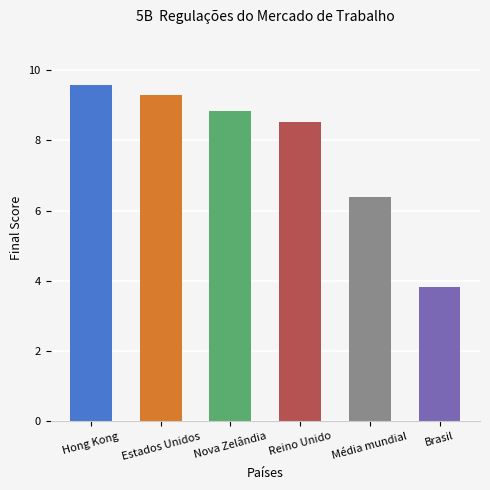

Reading left to right, transcribe all the data shown in this chart.

Hong Kong=9.6	Estados Unidos=9.3	Nova Zelândia=8.9	Reino Unido=8.5	Média mundial=6.4	Brasil=3.8